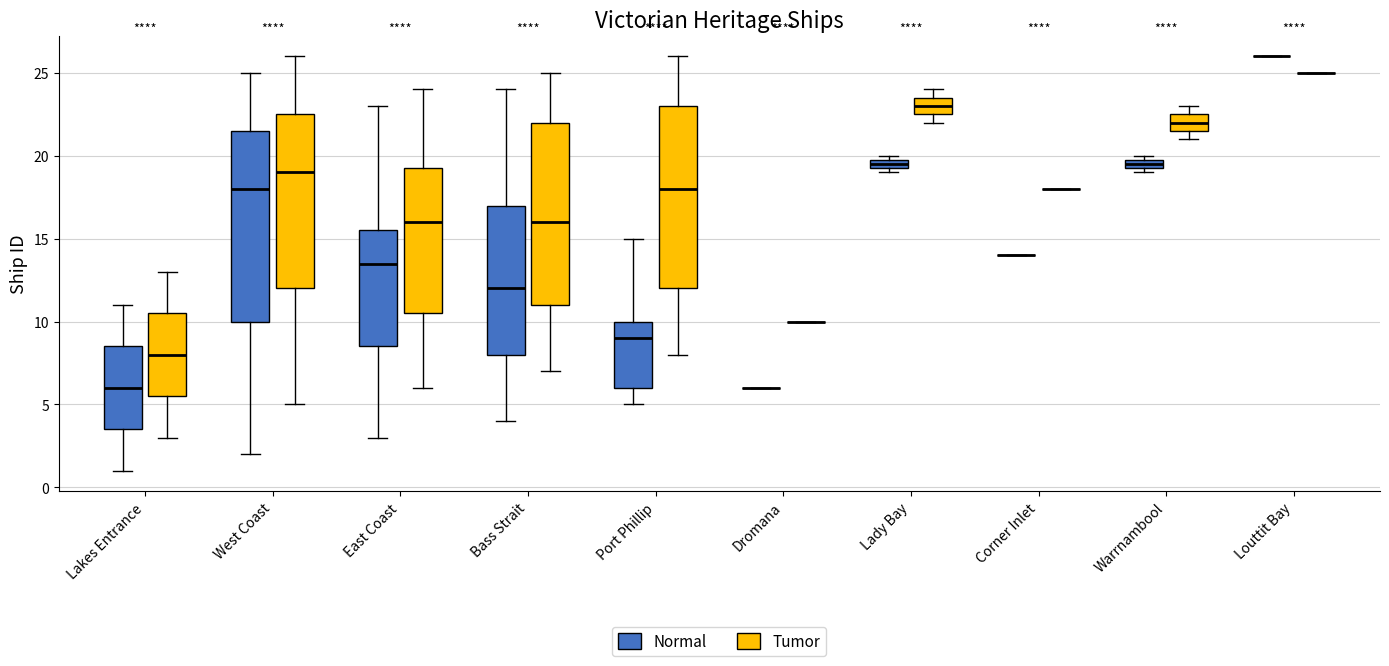

Which box is the tallest, from its lower edge to its upper edge?

West Coast (Normal)